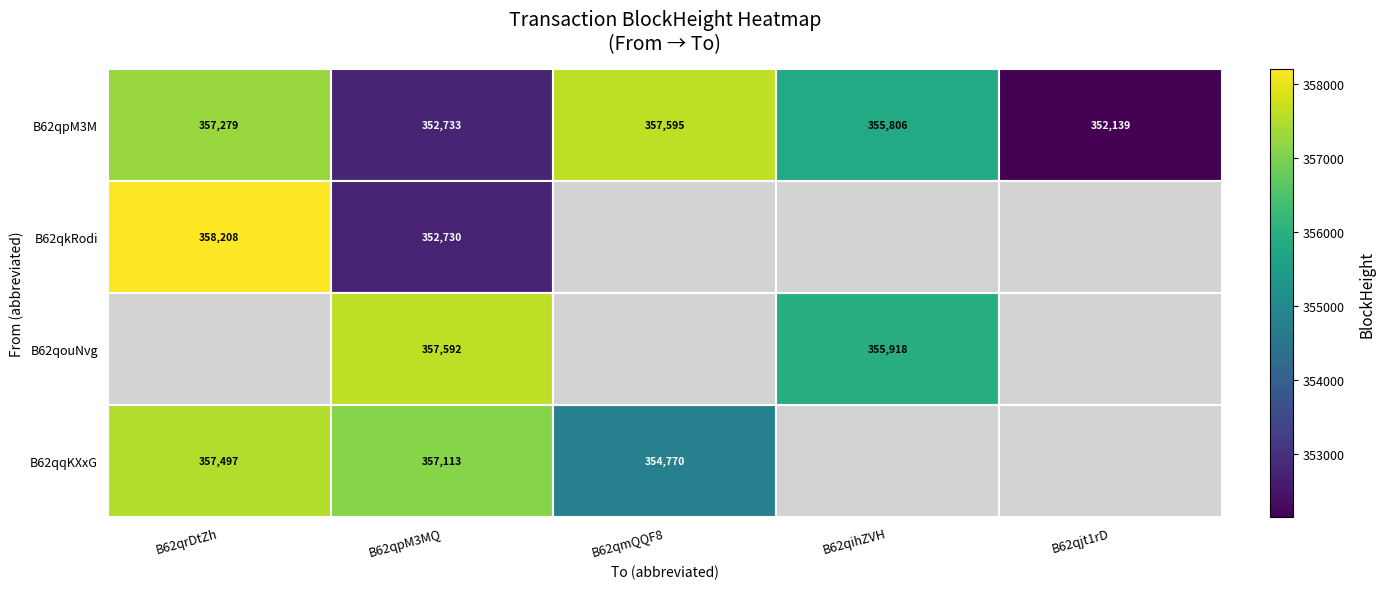

The B62qqKXxG series shows 357497 at B62qrDtZh. True or false?

True